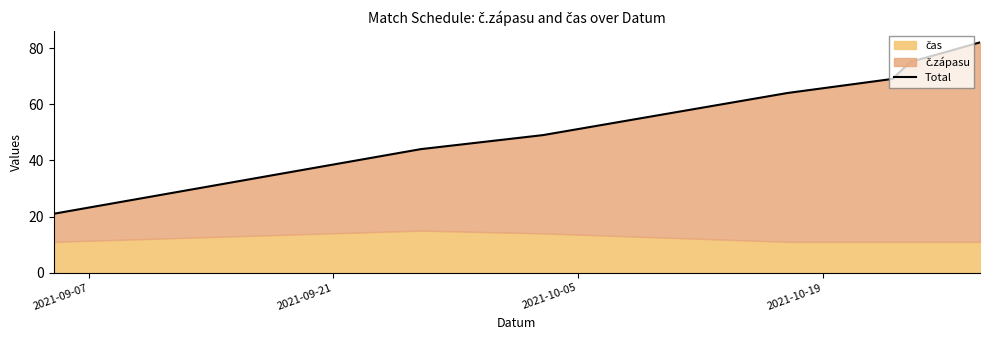

How many lines are shown in the chart?

1